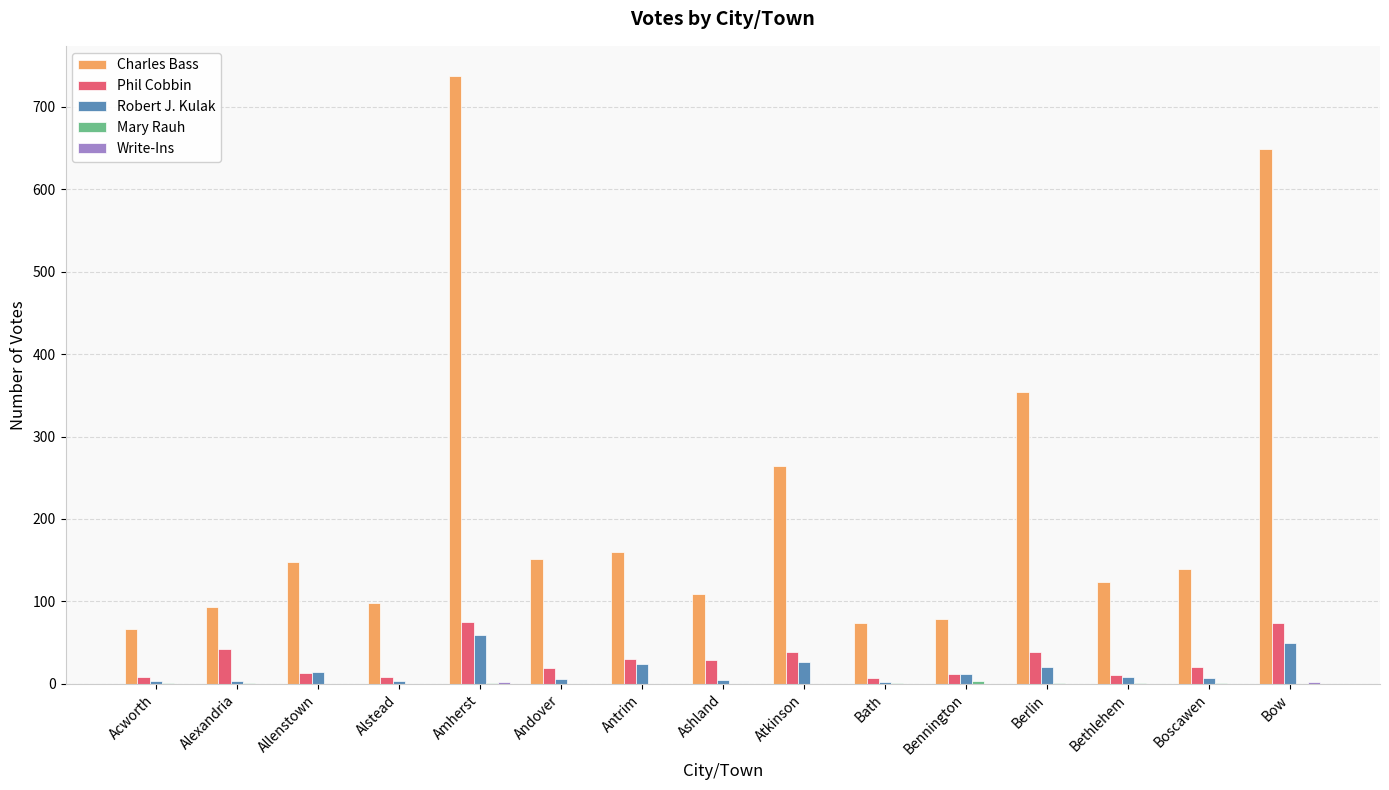

Count the number of data series in this chart.

5